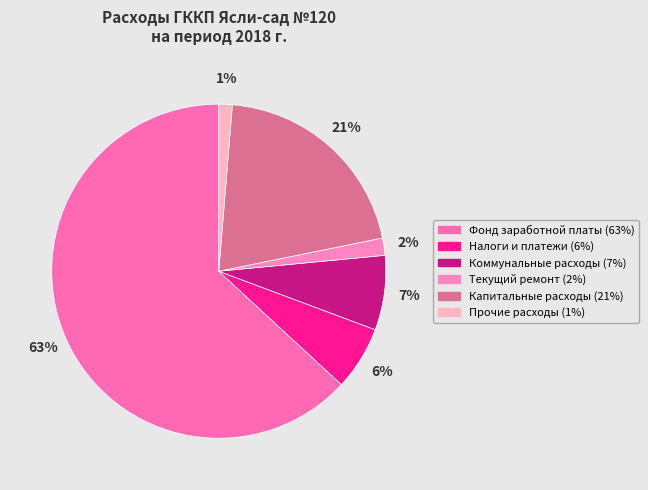

What percentage do Налоги и платежи and Текущий ремонт together represent?

7.8%